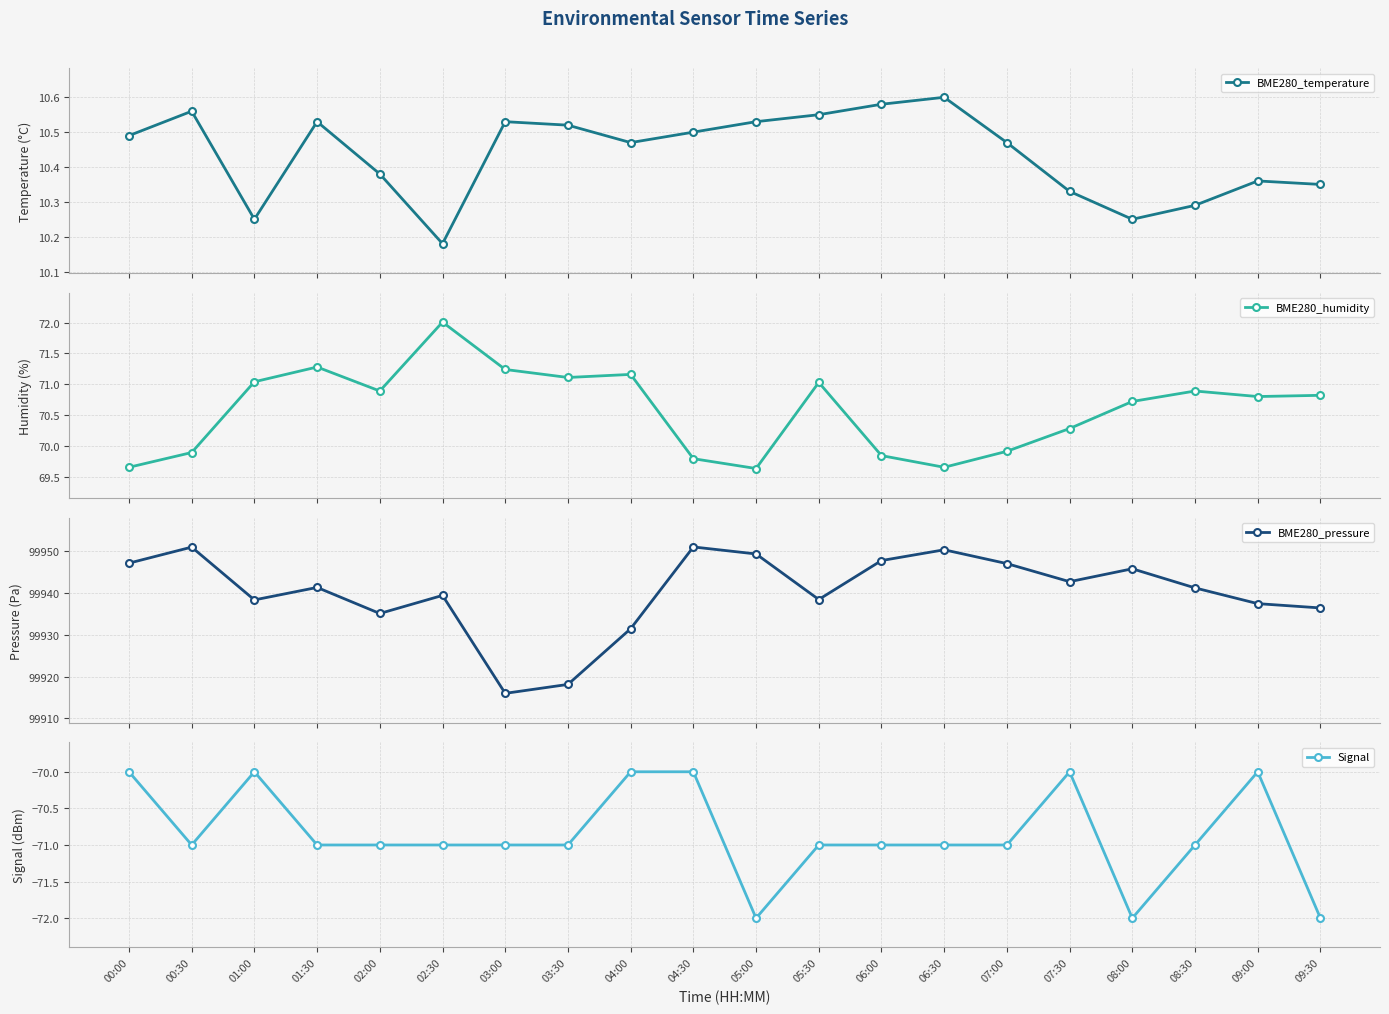

True or false: Signal and BME280_pressure intersect in this chart.

False